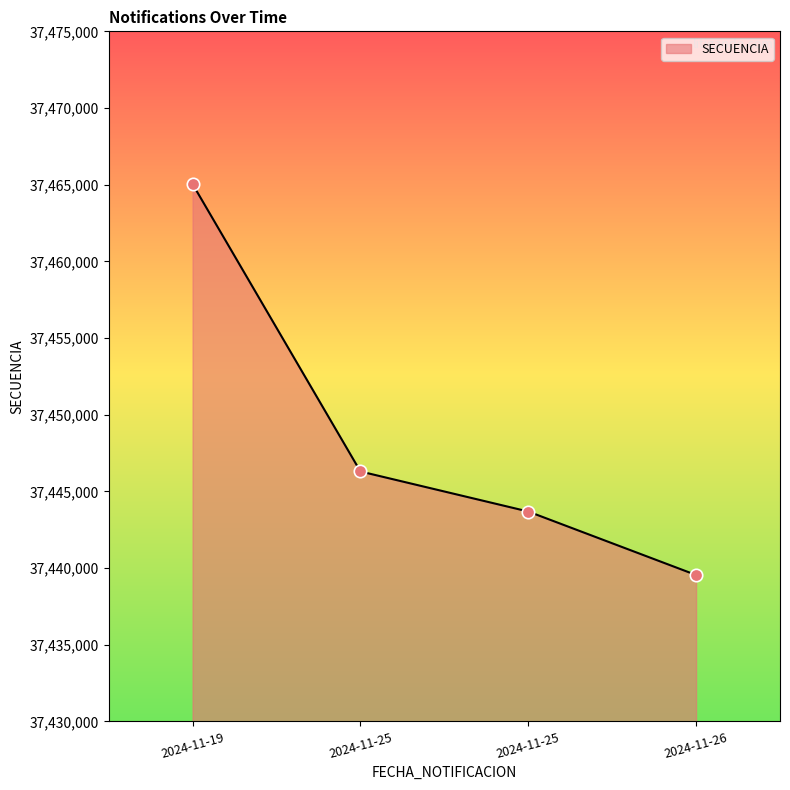

Is this an area chart (filled region under the line)?

Yes